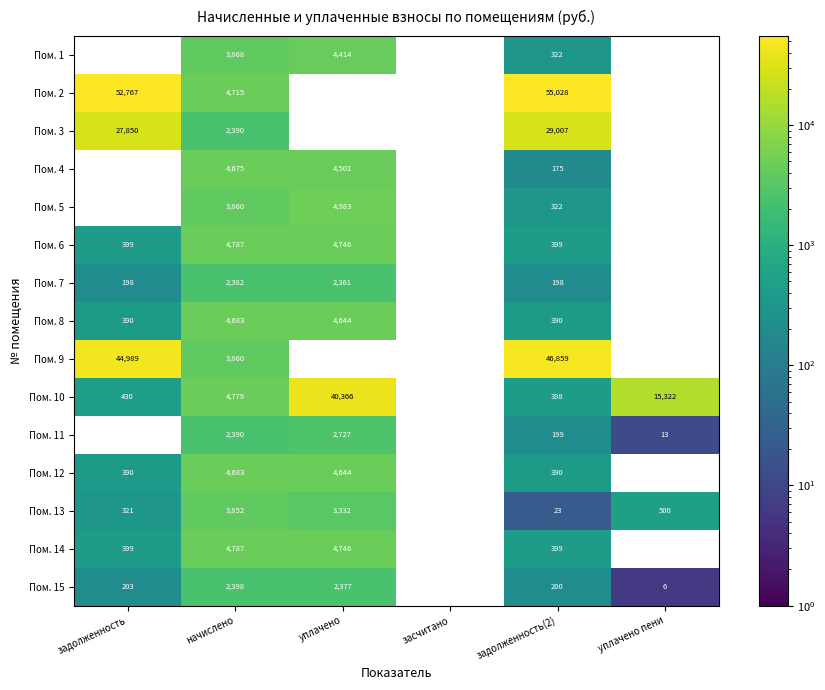

The value of Пом. 9 at задолженность(2) is 65482. True or false?

False